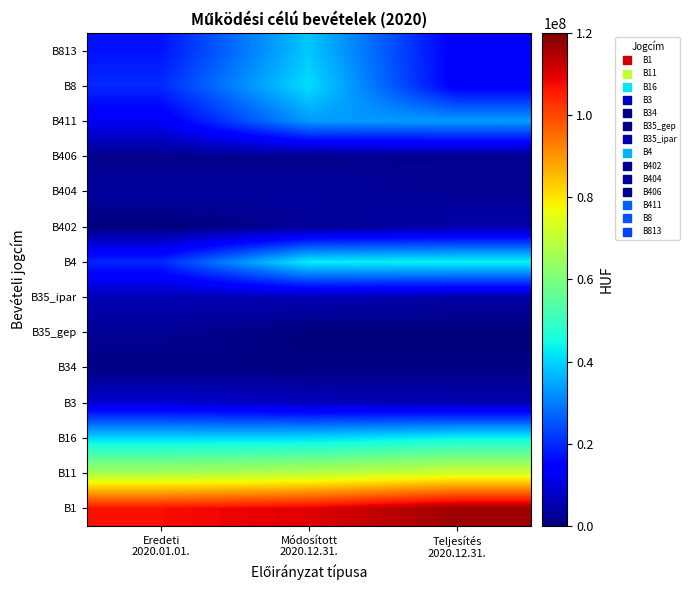

Rank the series by their maximum value, from highest to lowest.

B1, B11, B16, B4, B8, B813, B411, B3, B35_ipar, B402, B404, B35_gep, B406, B34